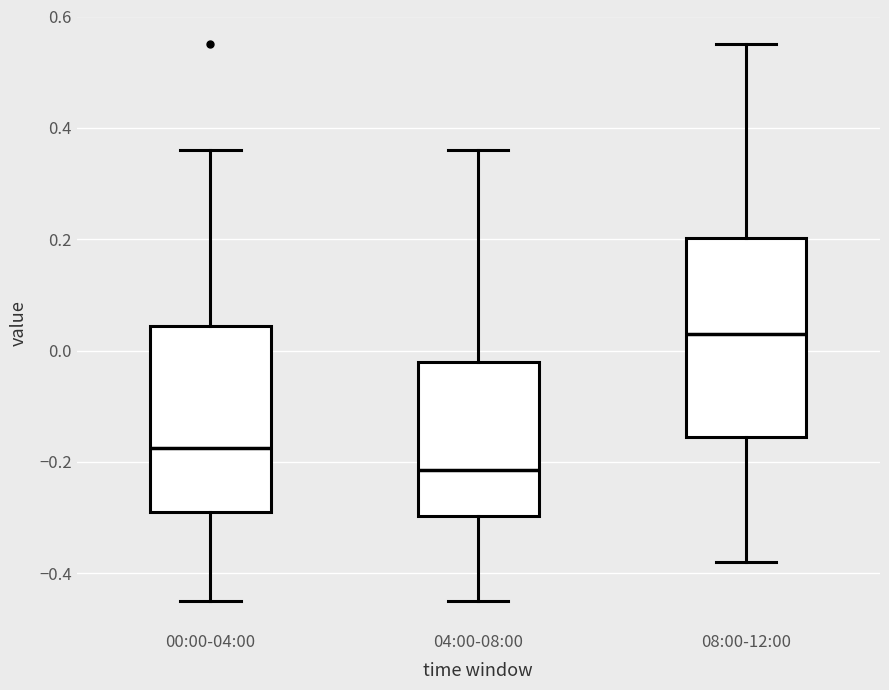

Comparing the boxes themselves (not the whiskers), which one is the tallest?

08:00-12:00